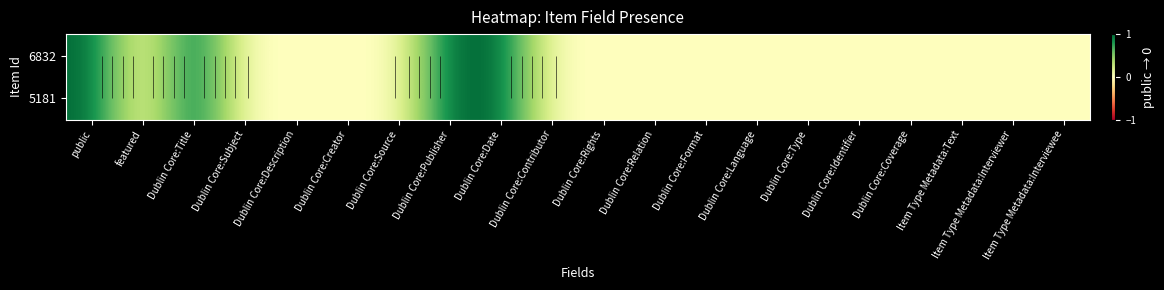

Which series has the largest total across all categories?

6832